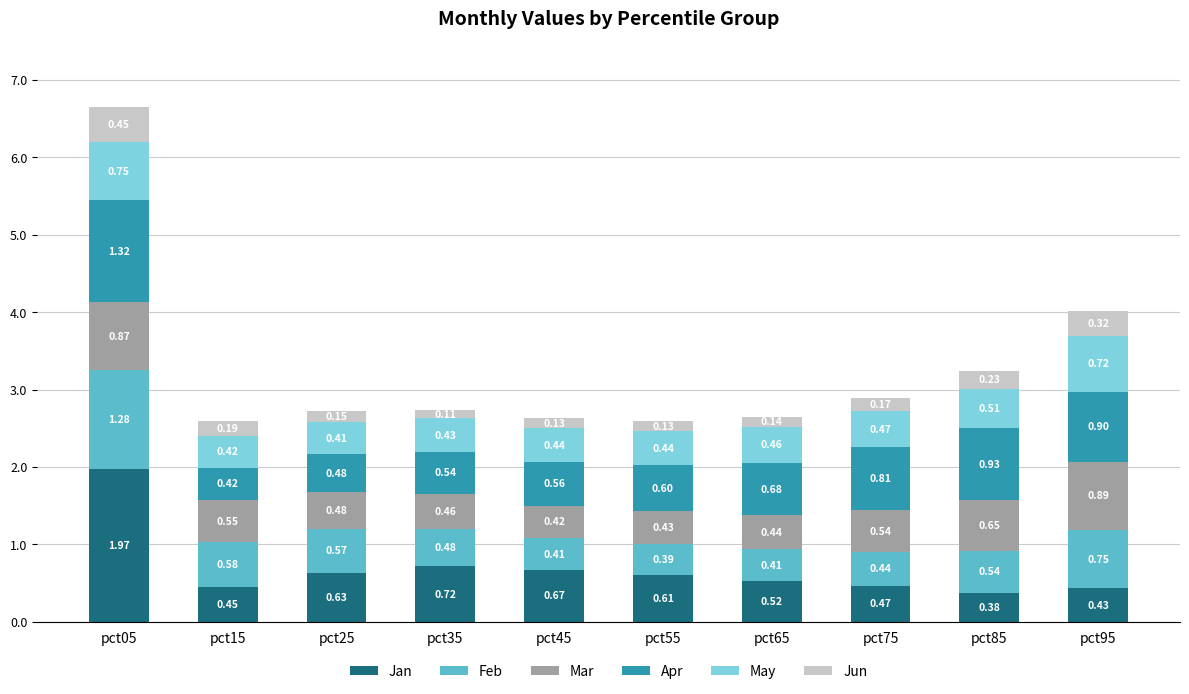

What is the total value across all series at pct15?

2.6